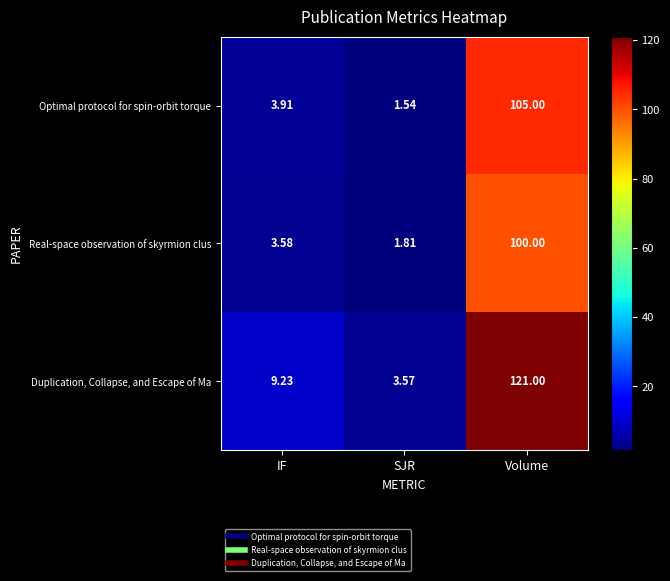

At which category is the sum across all series the highest?

Volume